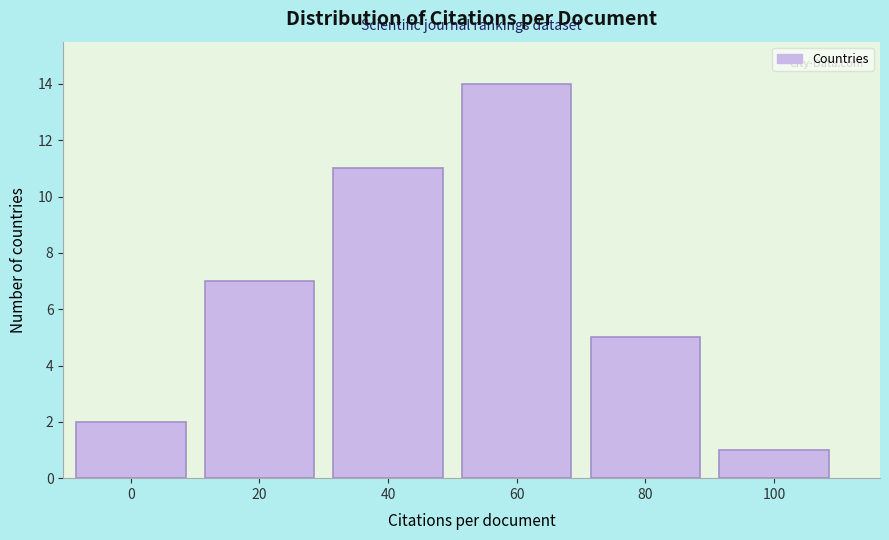

Reading left to right, extract all data points from this chart.

0=2	20=7	40=11	60=14	80=5	100=1